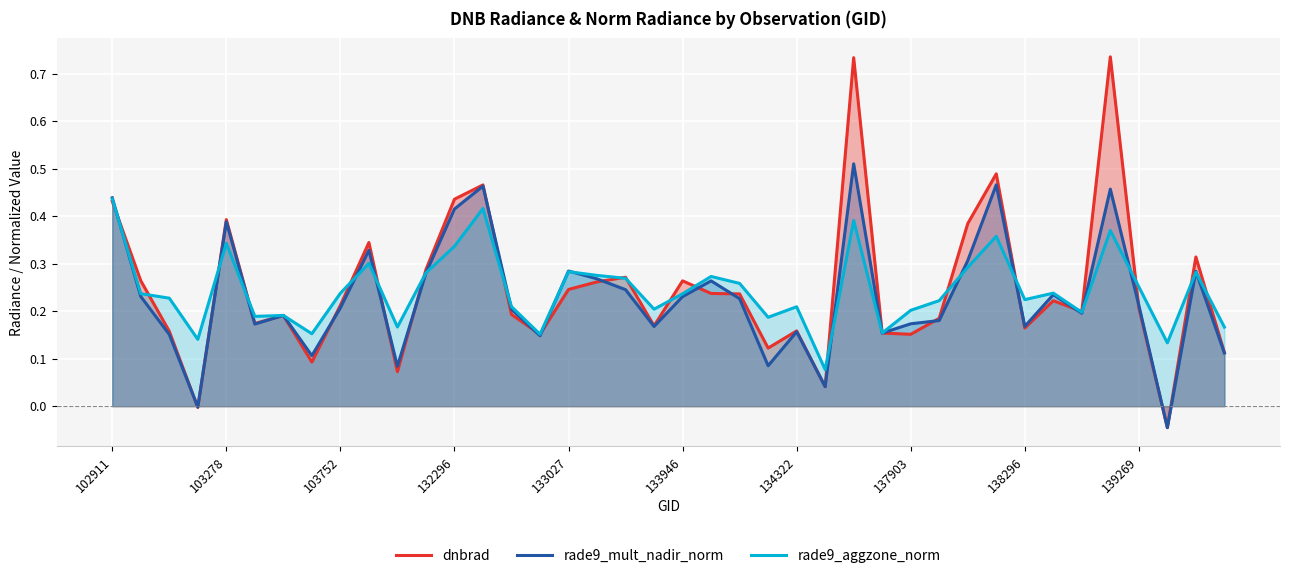

List the series in order of their peak value, lowest first.

rade9_aggzone_norm, rade9_mult_nadir_norm, dnbrad